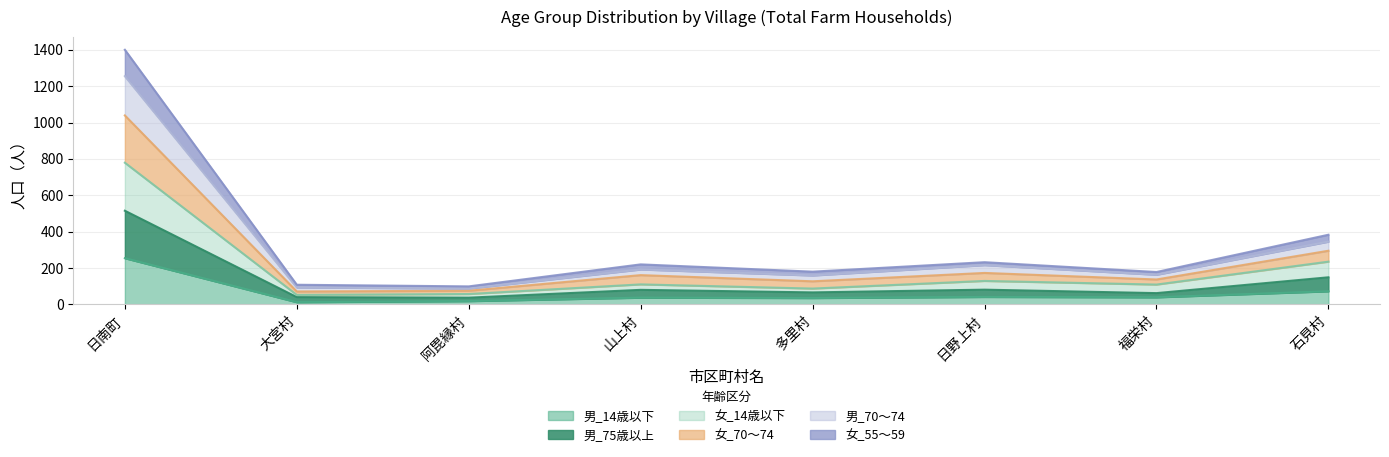

True or false: 女_55～59 and 女_70～74 cross at least once.

False